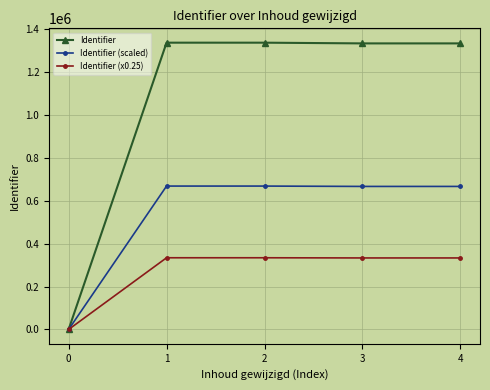

Count the number of categories in the chart.

5